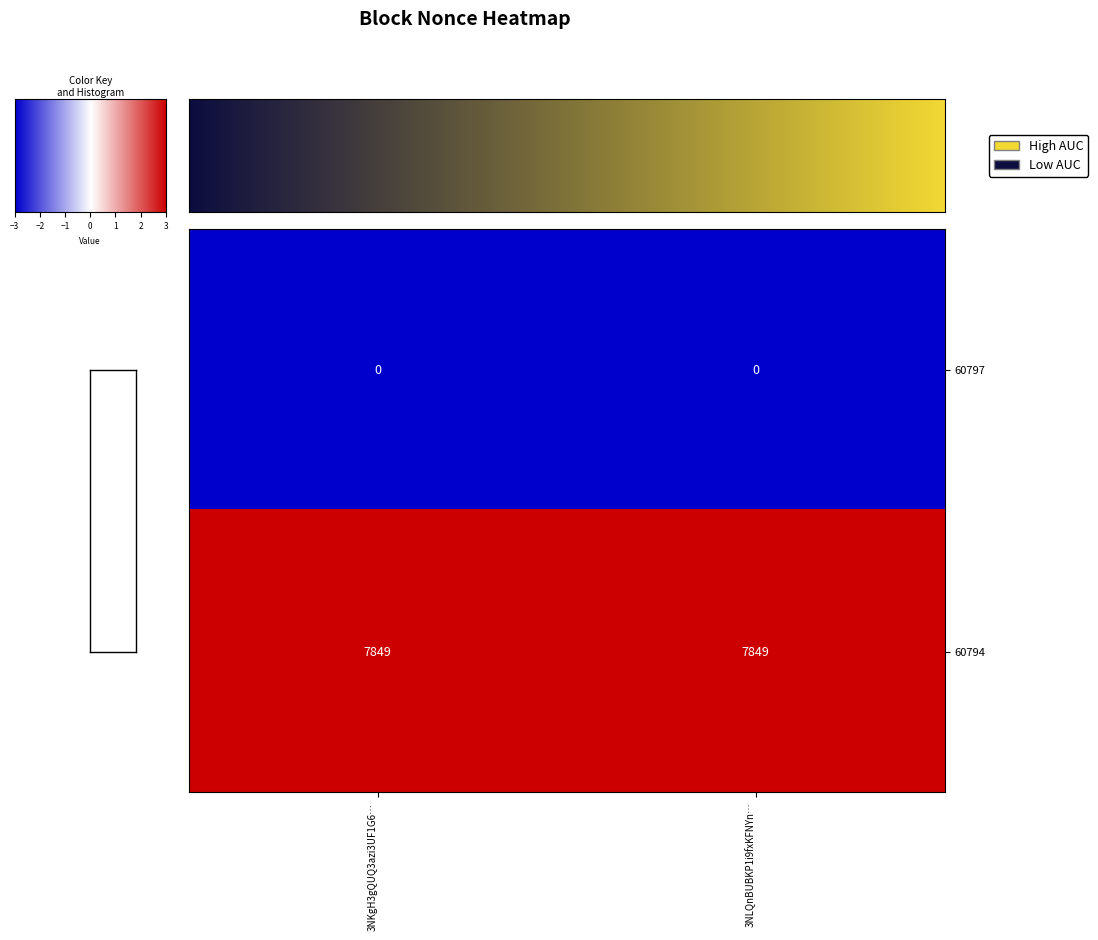

Reading right to left, what are all the values shown in this chart?

60797: 3NLQnBUBKP1i9fxKFNYn…=0	3NKgH3gQUQ3azi3UF1G6…=0
60794: 3NLQnBUBKP1i9fxKFNYn…=7849	3NKgH3gQUQ3azi3UF1G6…=7849